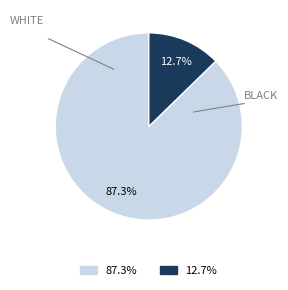

Does any single category account for the majority?

Yes